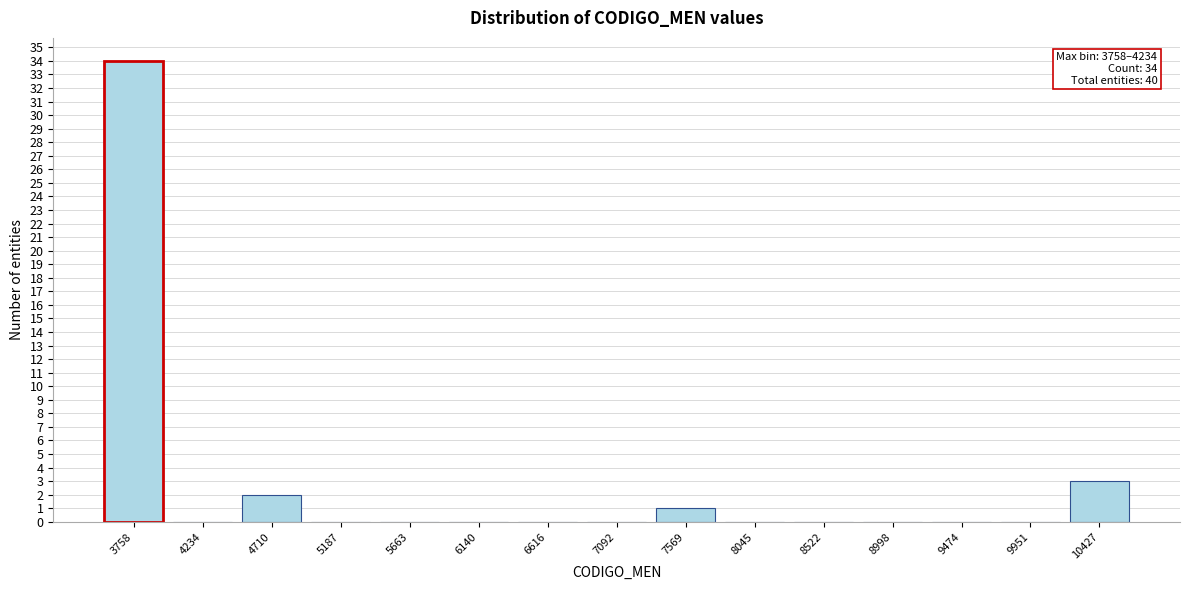

Reading left to right, list all the values displayed in this chart.

3758=34	4234=0	4710=2	5187=0	5663=0	6140=0	6616=0	7092=0	7569=1	8045=0	8522=0	8998=0	9474=0	9951=0	10427=3